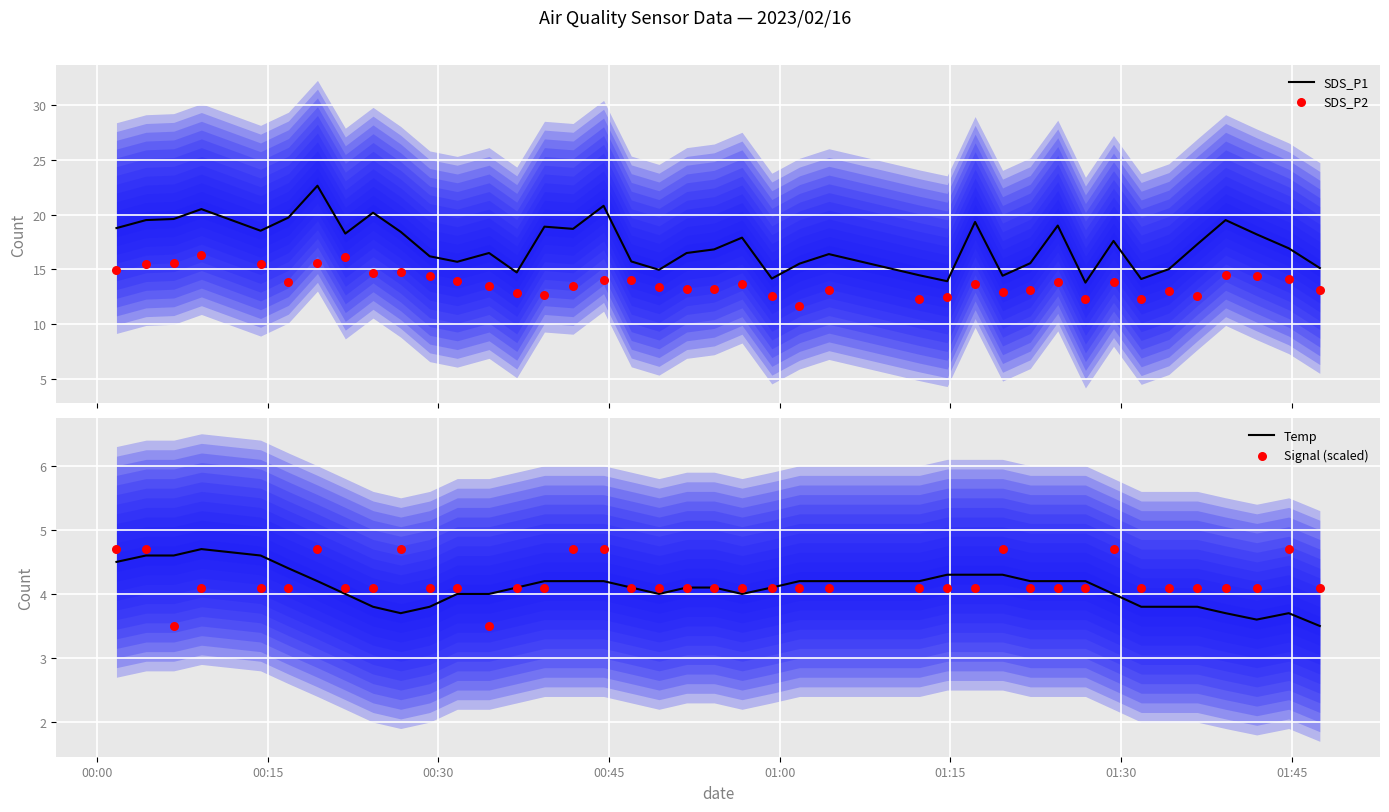

Is the value of Signal (scaled) at 30 greater than the value of SDS_P2 at 00:30?

No